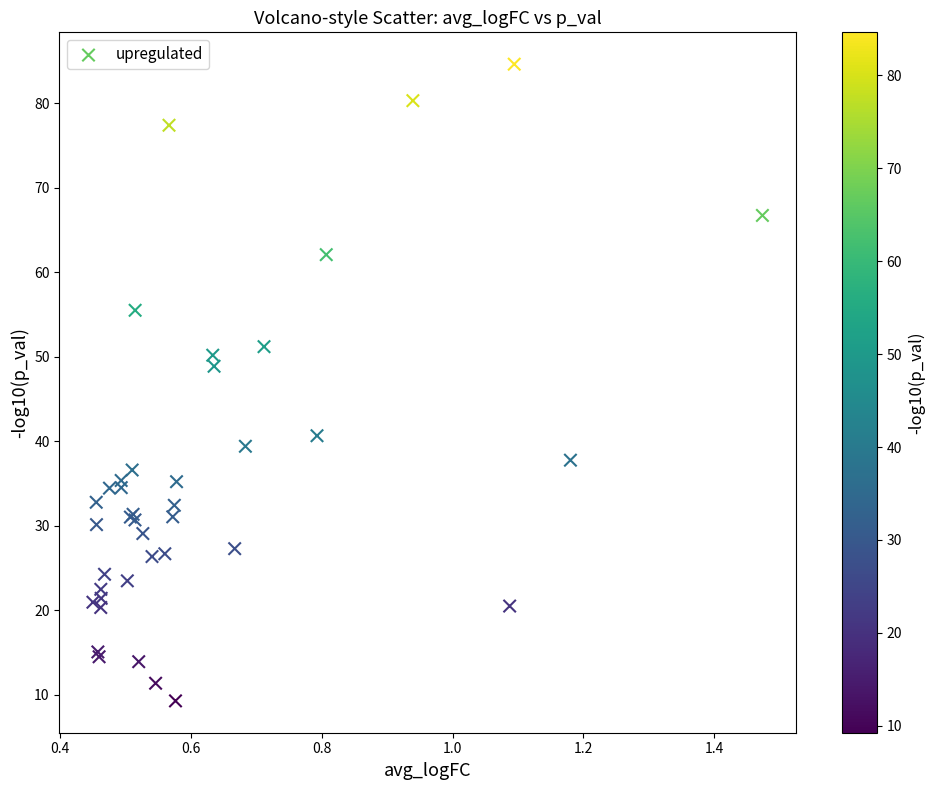

What Y value in the scatter plot is closest to 46?

48.9